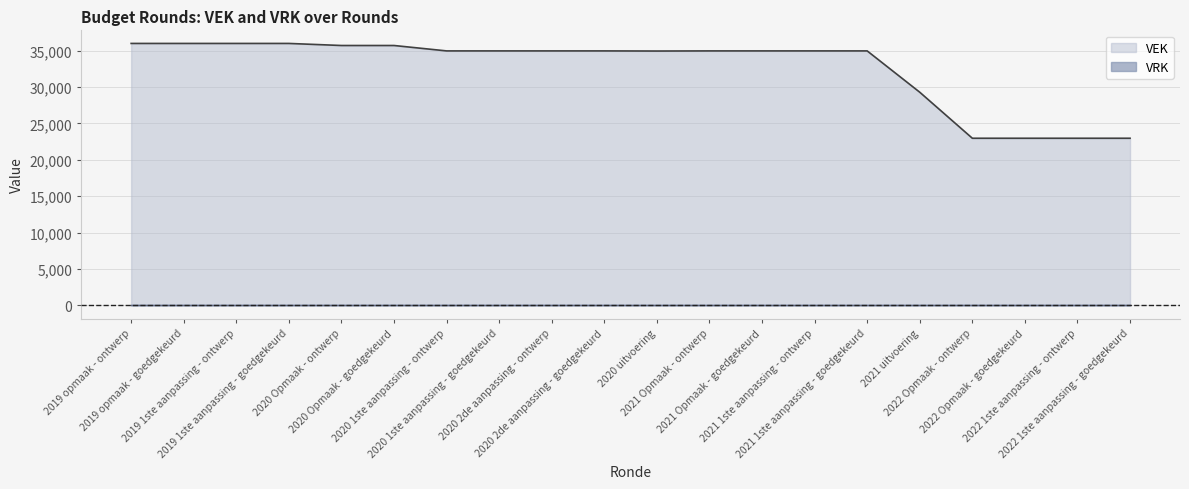

What is the label of the 14th point from the left?

2021 1ste aanpassing - ontwerp